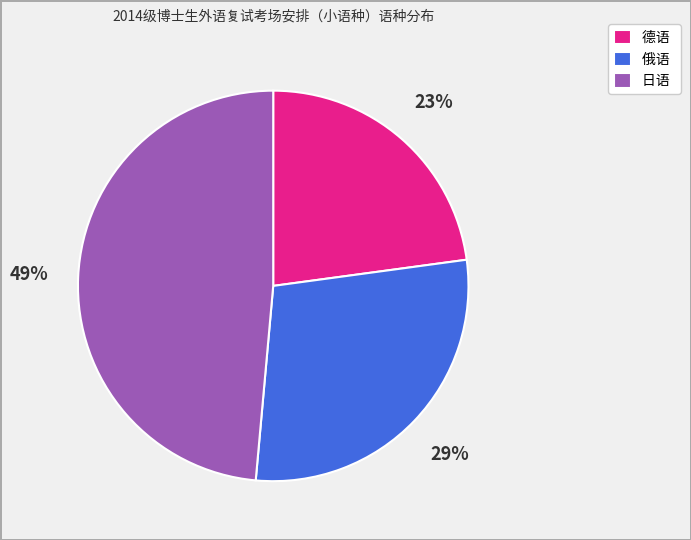

Is there any slice that represents more than half of the pie?

No